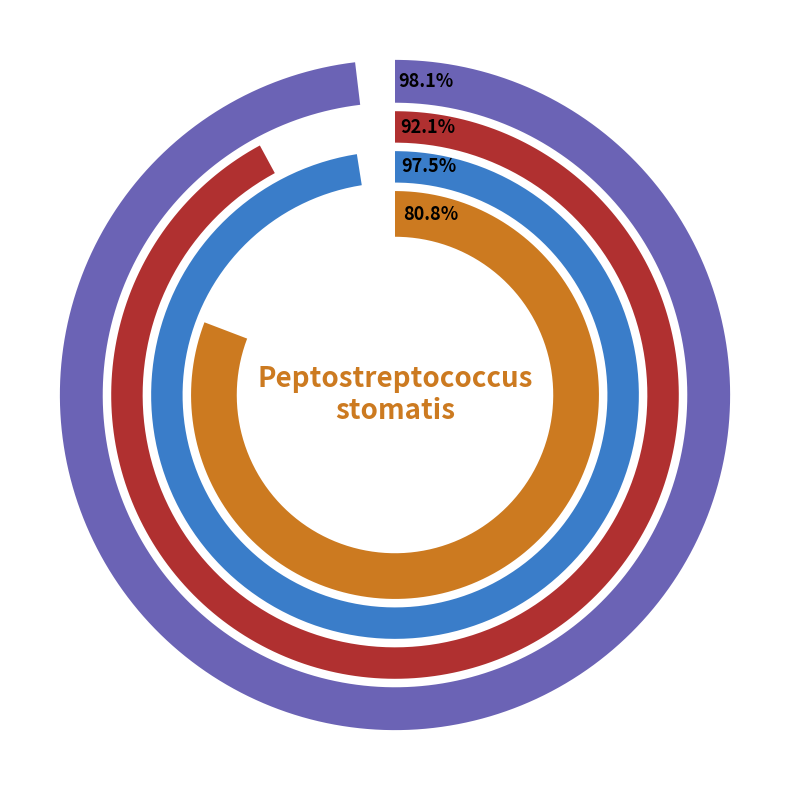

The 1 slice represents 3% of the pie. True or false?

False